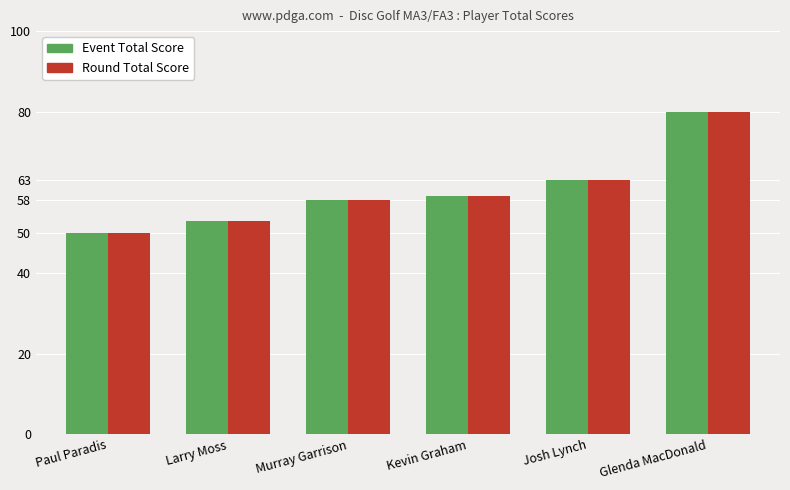

At which label does Round Total Score reach its peak?

Glenda MacDonald